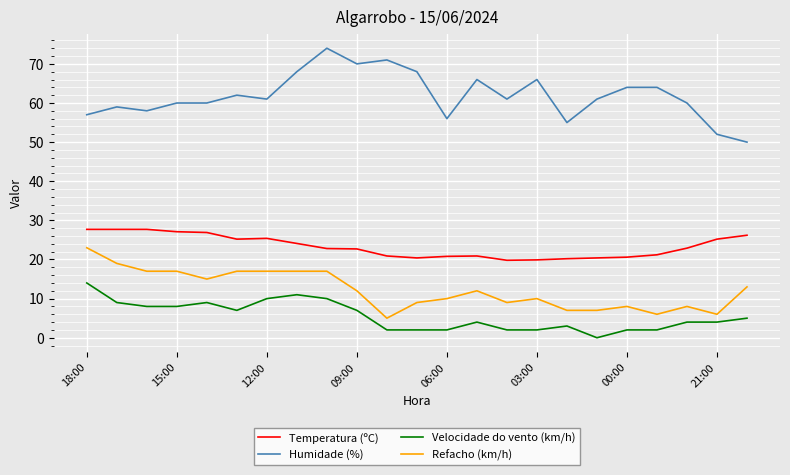

How many series are shown in this chart?

4